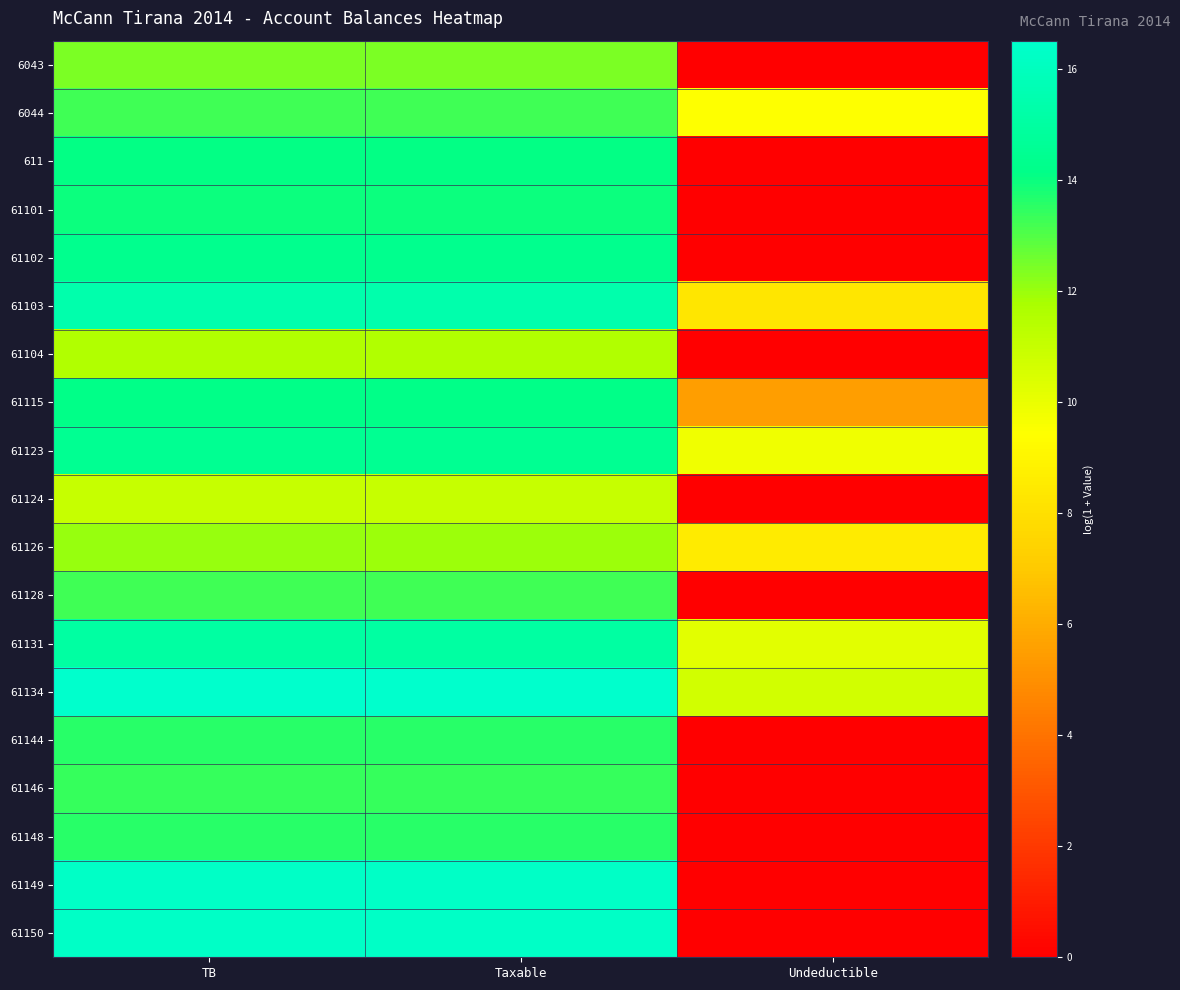

How many series are shown in this chart?

19